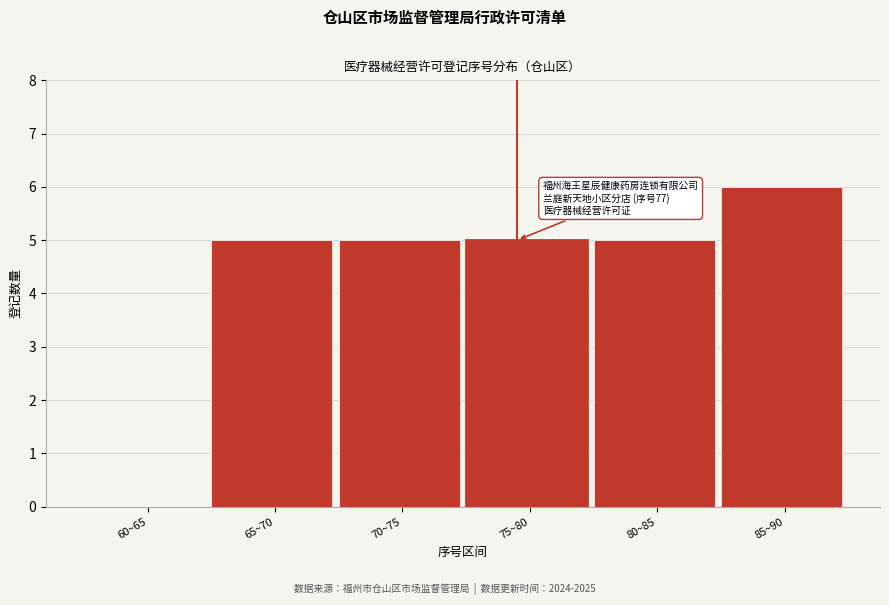

Reading left to right, what are all the values shown in this chart?

60~65=0	65~70=5	70~75=5	75~80=5	80~85=5	85~90=6